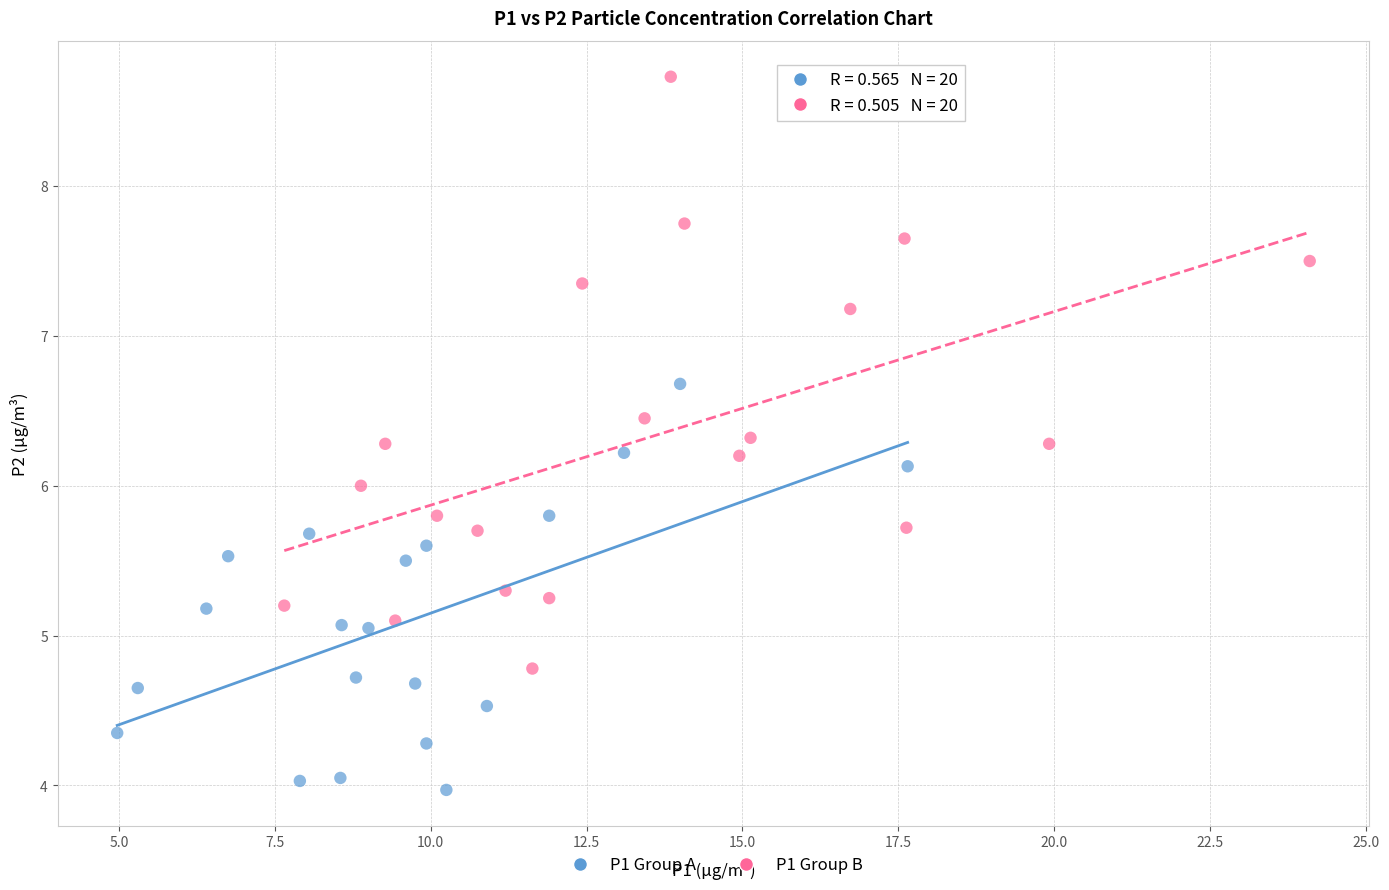

Which series contains the lowest Y value?

P1 Group A